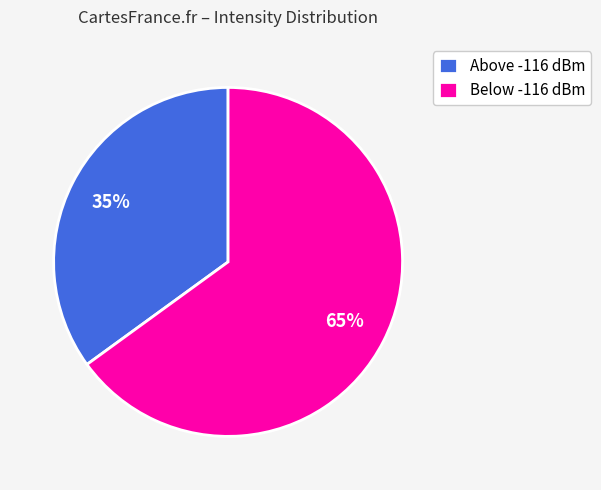

To the nearest percent, what is the average slice percentage?

50%